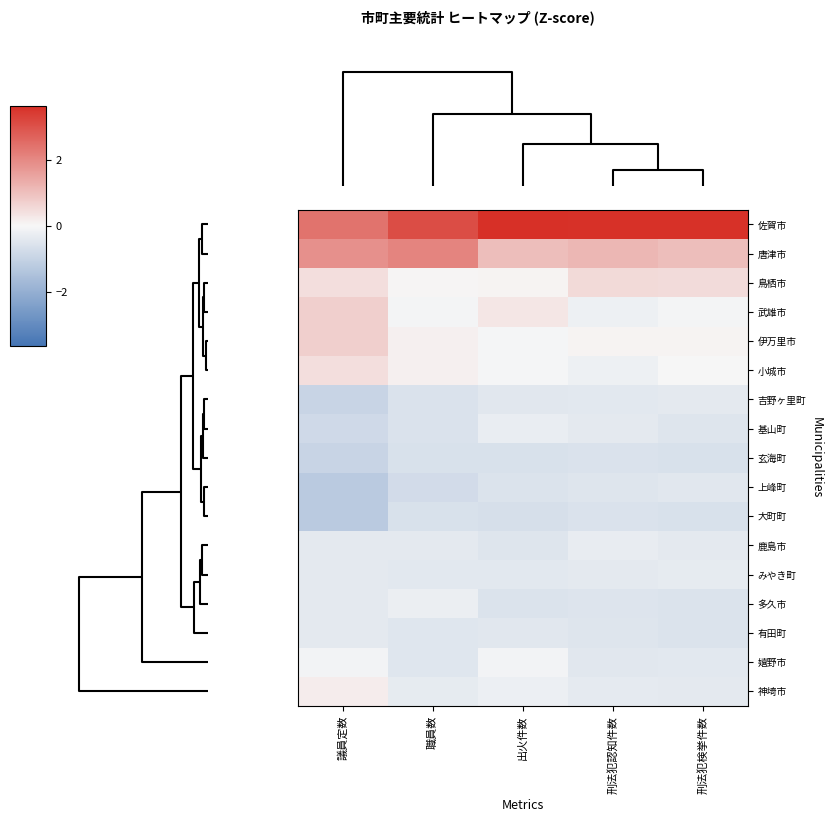

Reading left to right, list all the values displayed in this chart.

佐賀市: 議員定数=2.4	職員数=3.1	出火件数=3.7	刑法犯認知件数=3.6	刑法犯検挙件数=3.6
唐津市: 議員定数=1.9	職員数=2.1	出火件数=1.0	刑法犯認知件数=1.2	刑法犯検挙件数=1.0
鳥栖市: 議員定数=0.5	職員数=0.1	出火件数=0.1	刑法犯認知件数=0.5	刑法犯検挙件数=0.5
武雄市: 議員定数=0.7	職員数=-0.1	出火件数=0.3	刑法犯認知件数=-0.2	刑法犯検挙件数=-0.1
伊万里市: 議員定数=0.7	職員数=0.1	出火件数=-0.1	刑法犯認知件数=0.1	刑法犯検挙件数=0.1
小城市: 議員定数=0.5	職員数=0.1	出火件数=-0.1	刑法犯認知件数=-0.2	刑法犯検挙件数=0.0
吉野ヶ里町: 議員定数=-1.0	職員数=-0.6	出火件数=-0.5	刑法犯認知件数=-0.4	刑法犯検挙件数=-0.4
基山町: 議員定数=-0.8	職員数=-0.6	出火件数=-0.3	刑法犯認知件数=-0.4	刑法犯検挙件数=-0.5
玄海町: 議員定数=-1.0	職員数=-0.6	出火件数=-0.6	刑法犯認知件数=-0.6	刑法犯検挙件数=-0.6
上峰町: 議員定数=-1.2	職員数=-0.7	出火件数=-0.6	刑法犯認知件数=-0.5	刑法犯検挙件数=-0.4
大町町: 議員定数=-1.2	職員数=-0.6	出火件数=-0.7	刑法犯認知件数=-0.6	刑法犯検挙件数=-0.6
鹿島市: 議員定数=-0.4	職員数=-0.4	出火件数=-0.5	刑法犯認知件数=-0.3	刑法犯検挙件数=-0.4
みやき町: 議員定数=-0.4	職員数=-0.4	出火件数=-0.4	刑法犯認知件数=-0.4	刑法犯検挙件数=-0.3
多久市: 議員定数=-0.4	職員数=-0.2	出火件数=-0.6	刑法犯認知件数=-0.5	刑法犯検挙件数=-0.6
有田町: 議員定数=-0.4	職員数=-0.5	出火件数=-0.5	刑法犯認知件数=-0.5	刑法犯検挙件数=-0.6
嬉野市: 議員定数=-0.1	職員数=-0.5	出火件数=-0.1	刑法犯認知件数=-0.4	刑法犯検挙件数=-0.4
神埼市: 議員定数=0.2	職員数=-0.3	出火件数=-0.2	刑法犯認知件数=-0.4	刑法犯検挙件数=-0.4